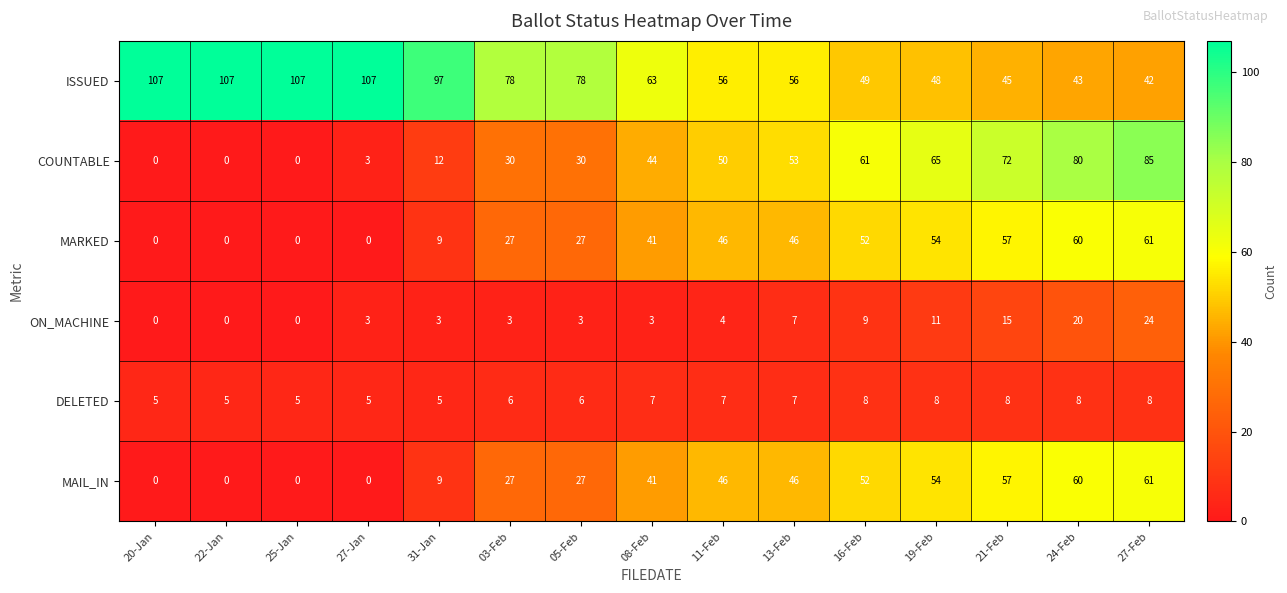

What is the sum of all COUNTABLE values?

585